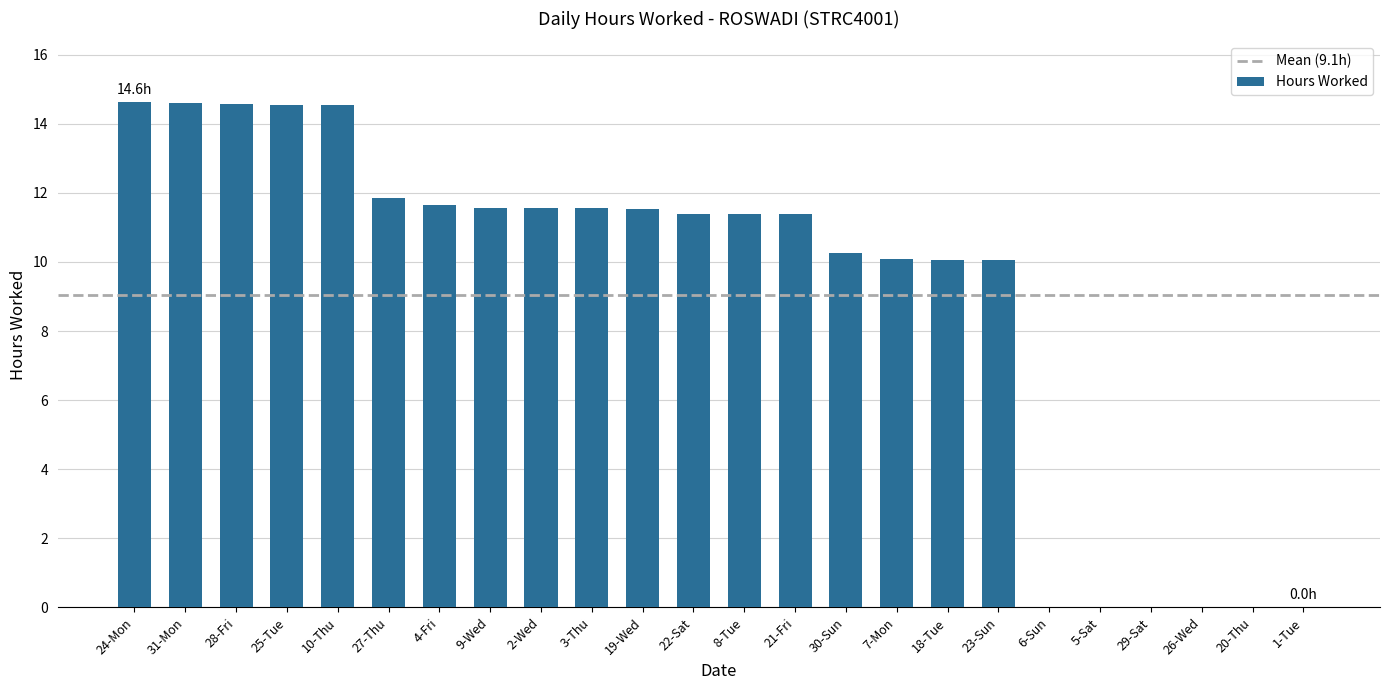

Count the number of categories in the chart.

24